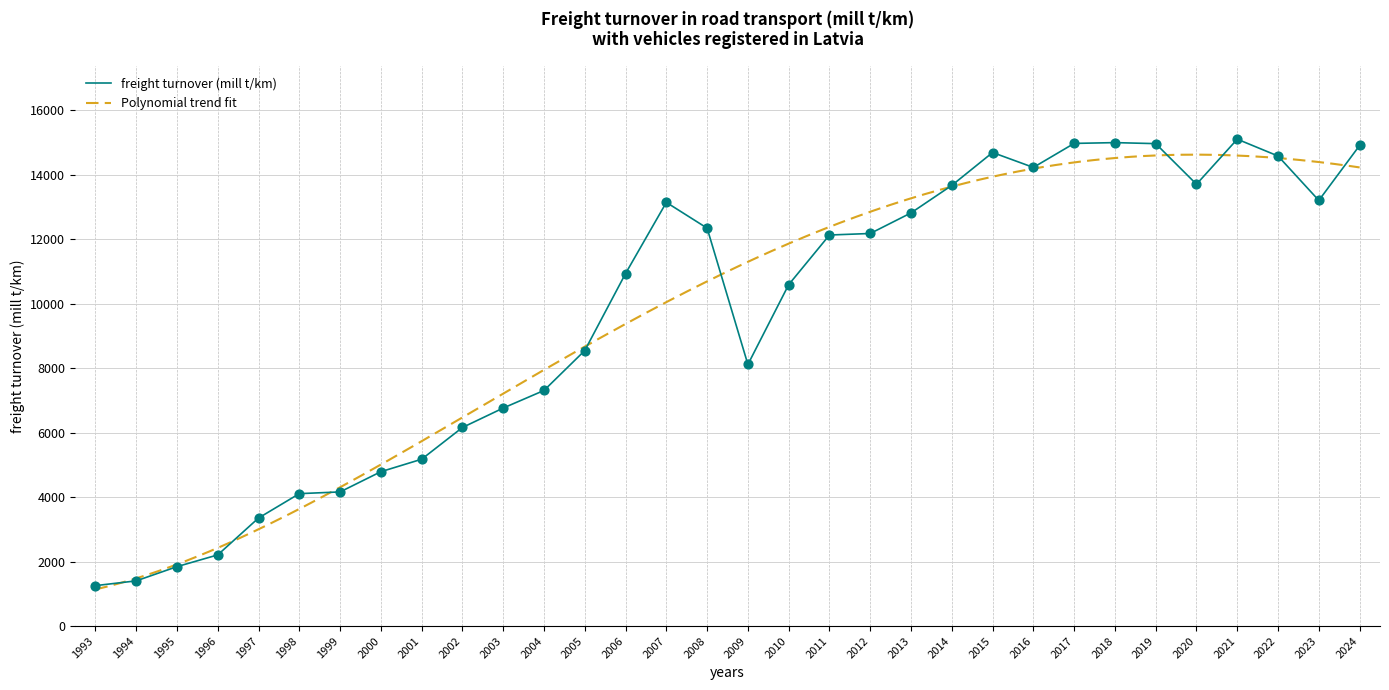

What is the ratio of the value at 1996 to the value at 2014?

0.2